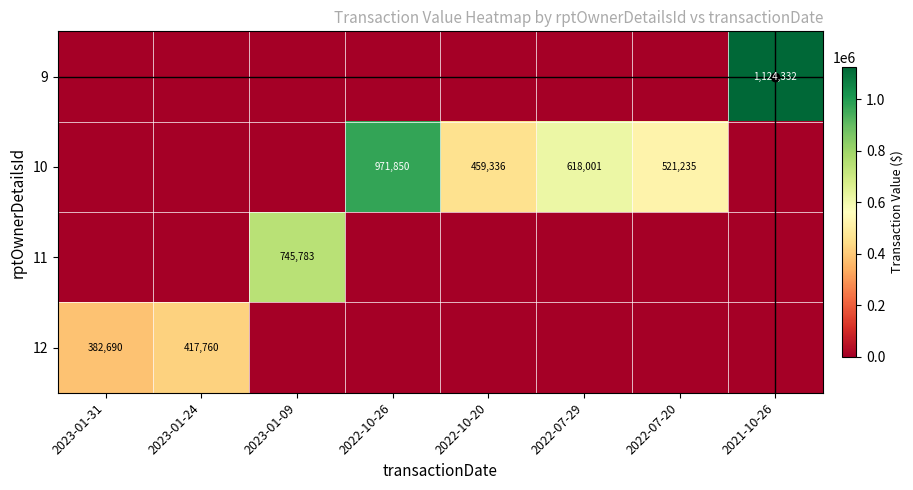

The 12 series shows 584774 at 2023-01-31. True or false?

False